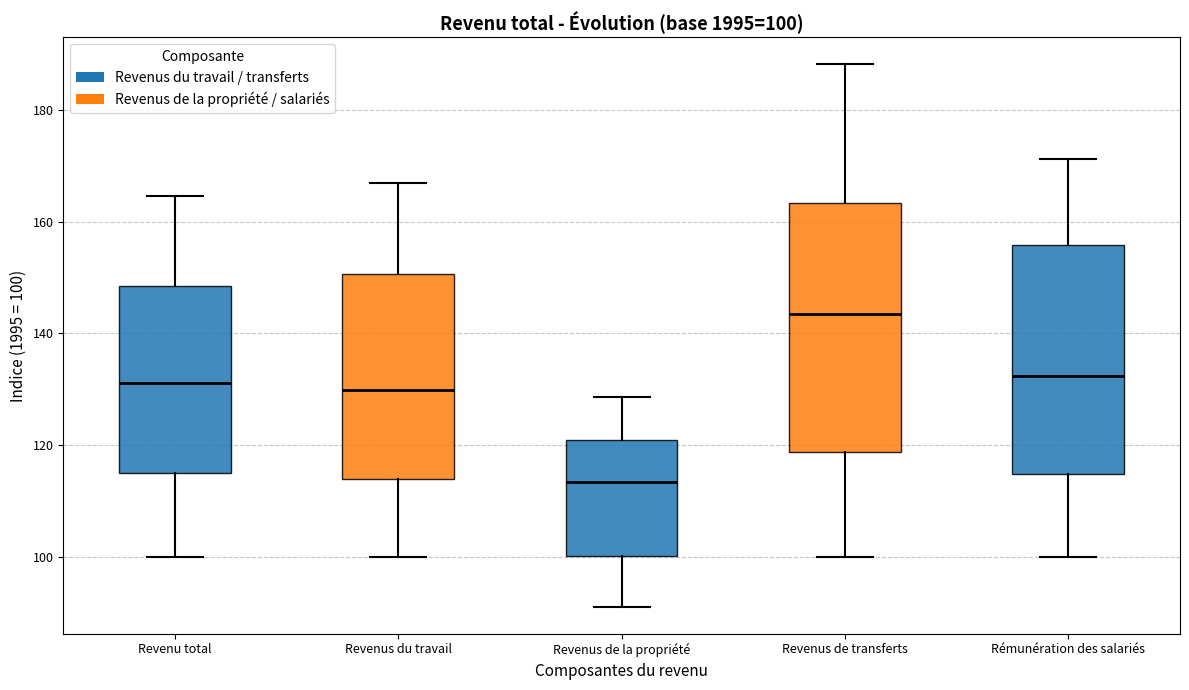

Comparing the boxes themselves (not the whiskers), which one is the tallest?

Revenus de transferts